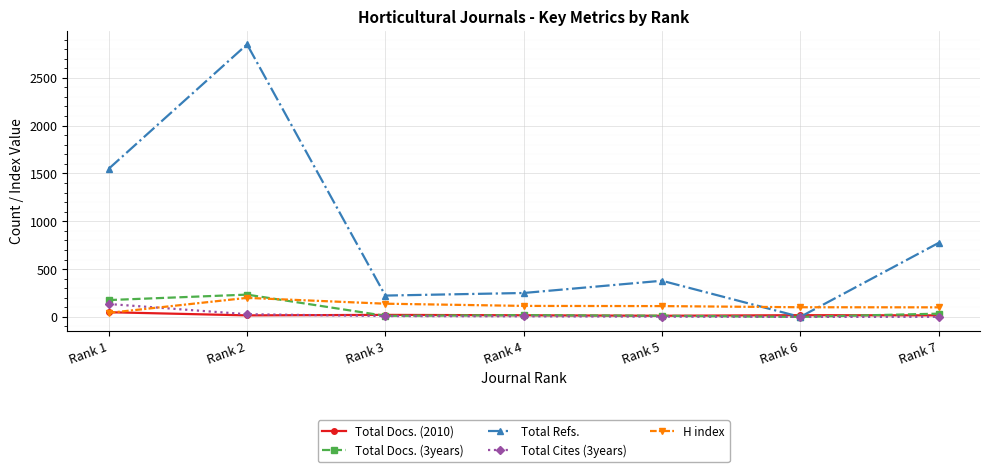

How many data points in Total Docs. (3years) are less than 18?

3